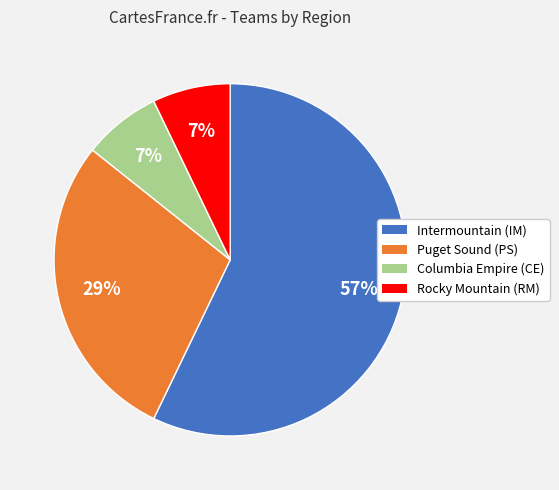

Which category has the biggest portion of the pie?

Intermountain (IM)